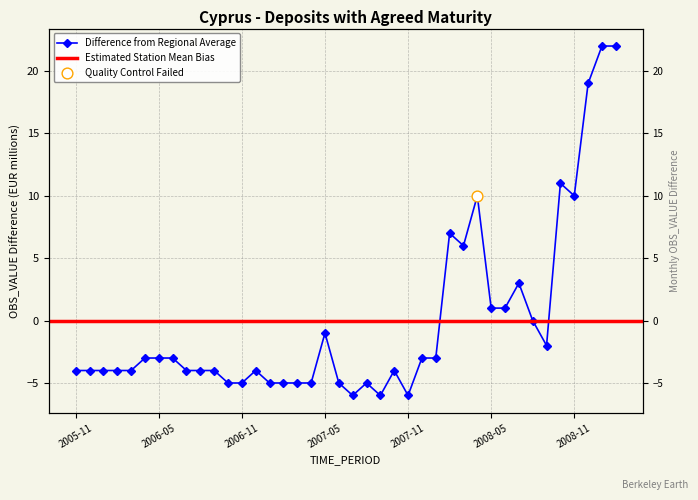

What is the change in value from 2006-08 to 2008-11?

+14